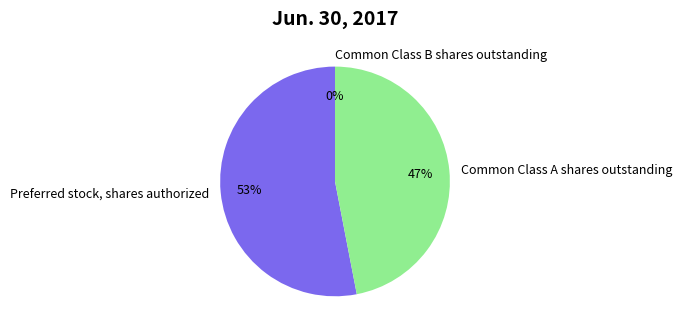

Which category has the biggest portion of the pie?

Preferred stock, shares authorized